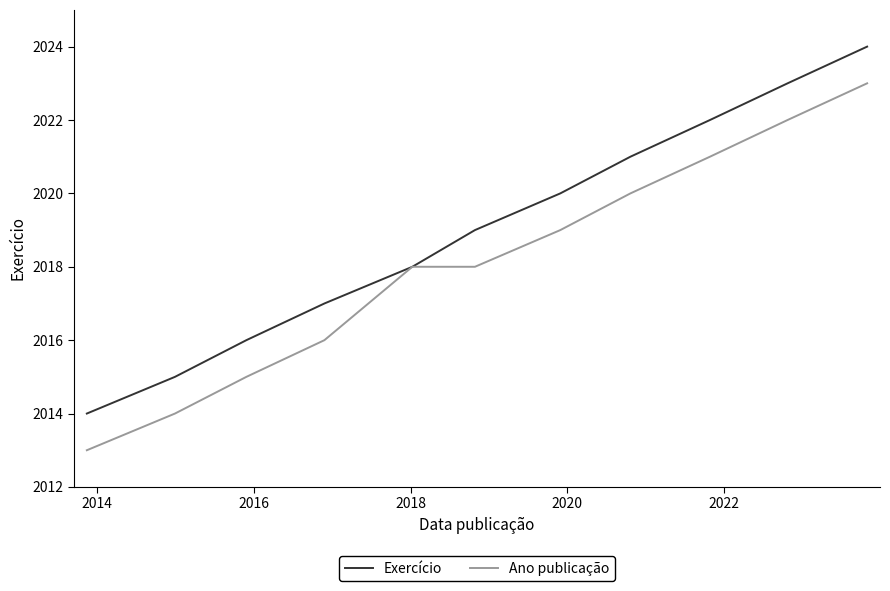

Which series has the largest total across all categories?

Exercício